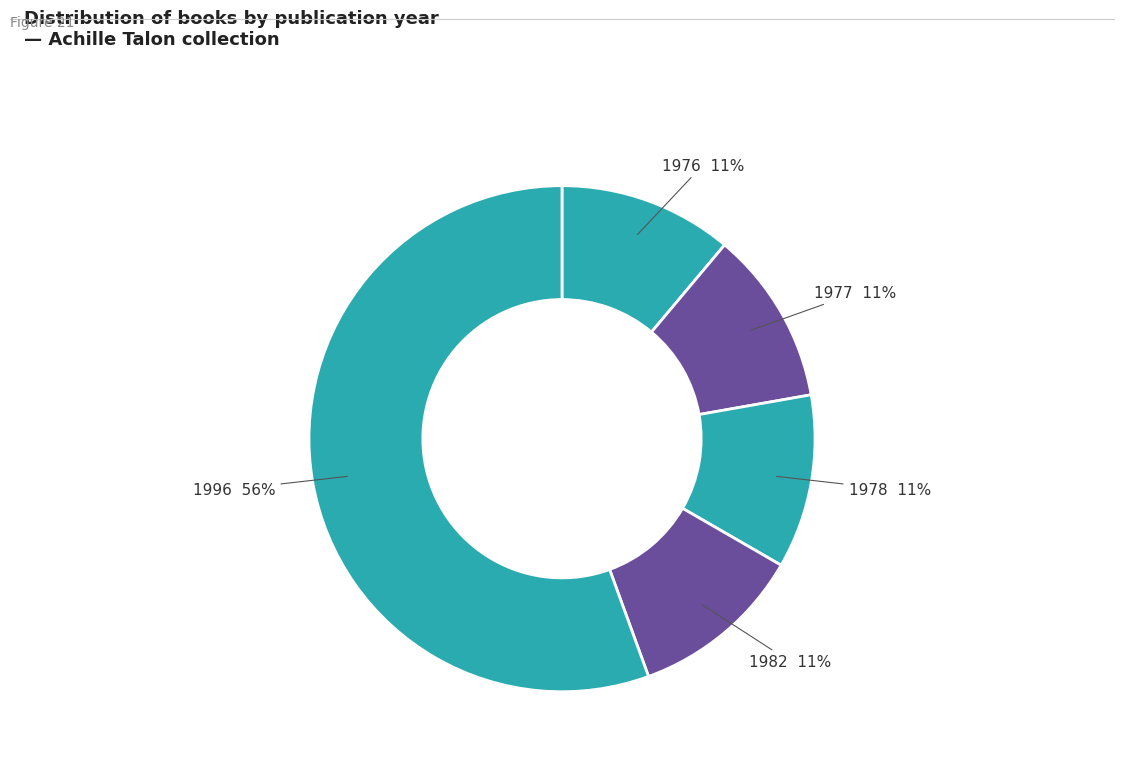

How many segments does this pie chart have?

5